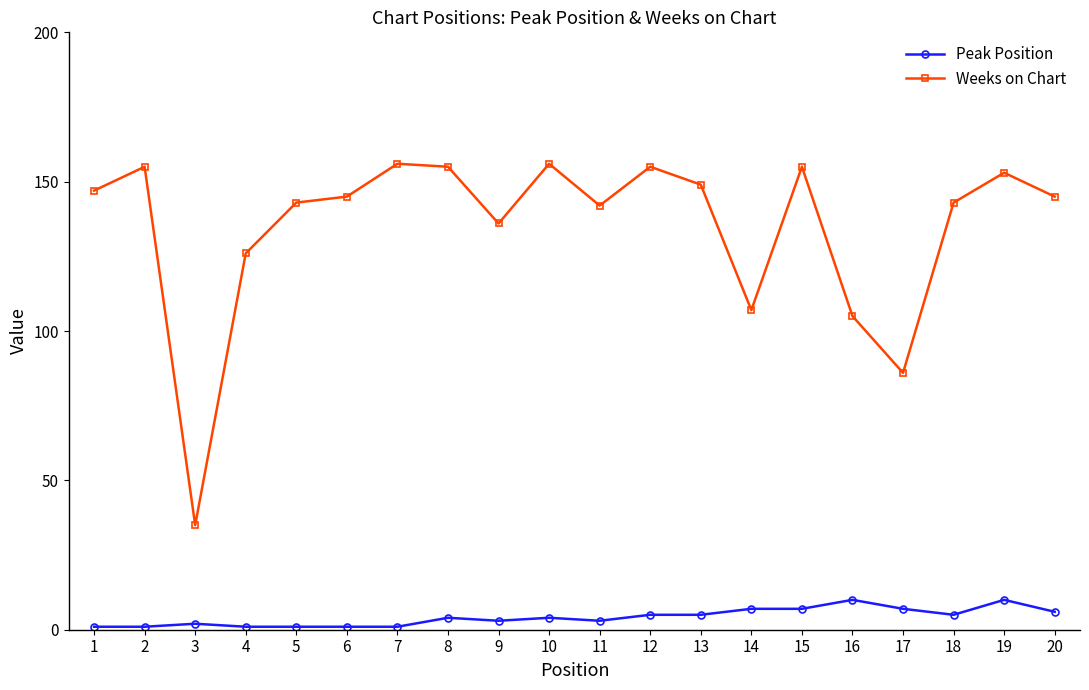

What are all the series names shown in the legend?

Peak Position, Weeks on Chart